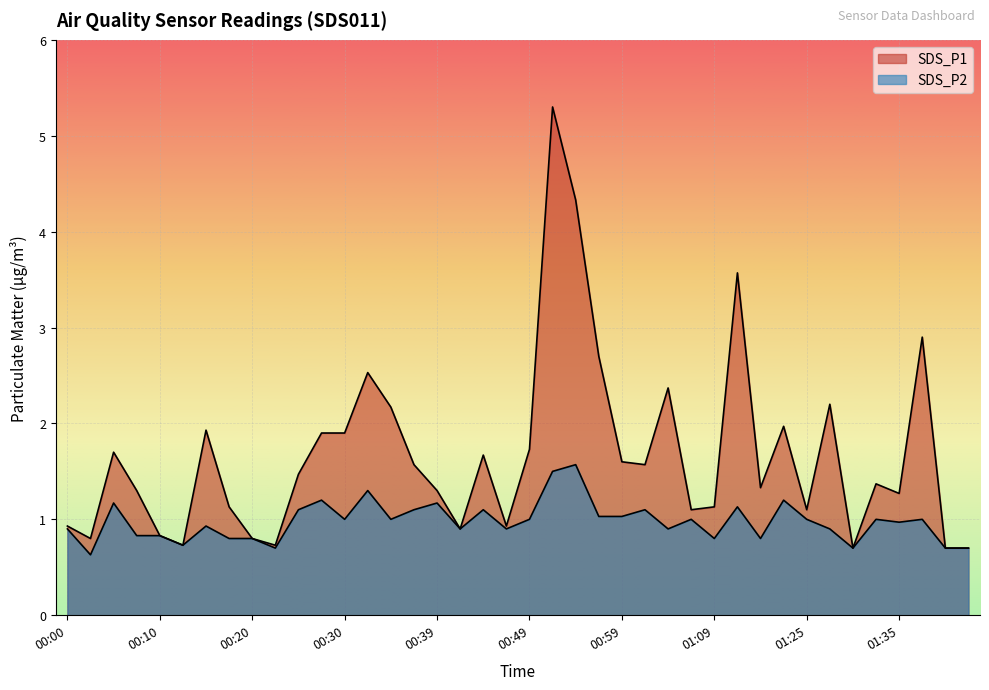

Rank the series by their maximum value, from lowest to highest.

SDS_P2, SDS_P1